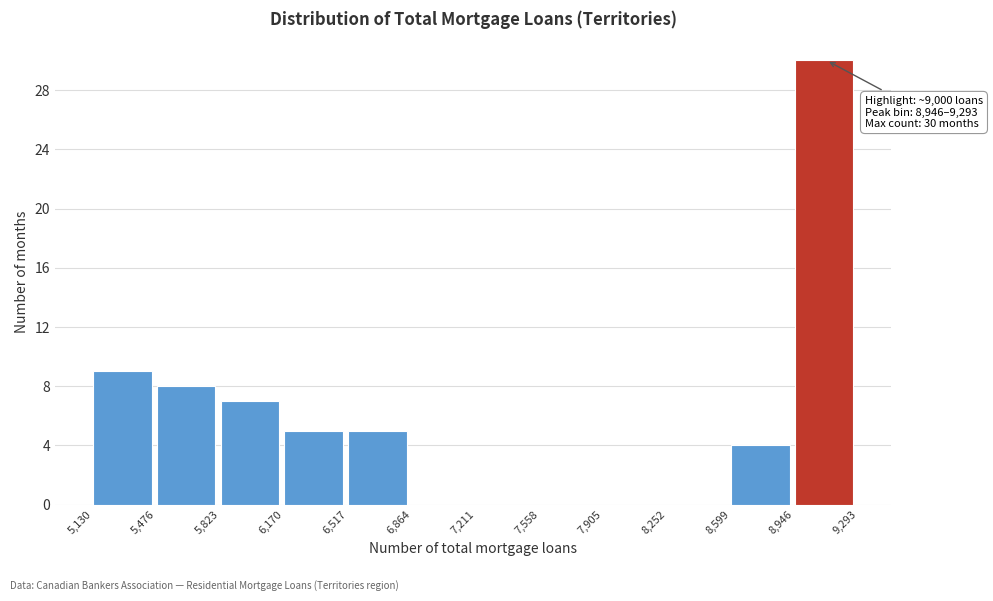

Over which range of the x-axis is the bar tallest?

8,946 to 9,293